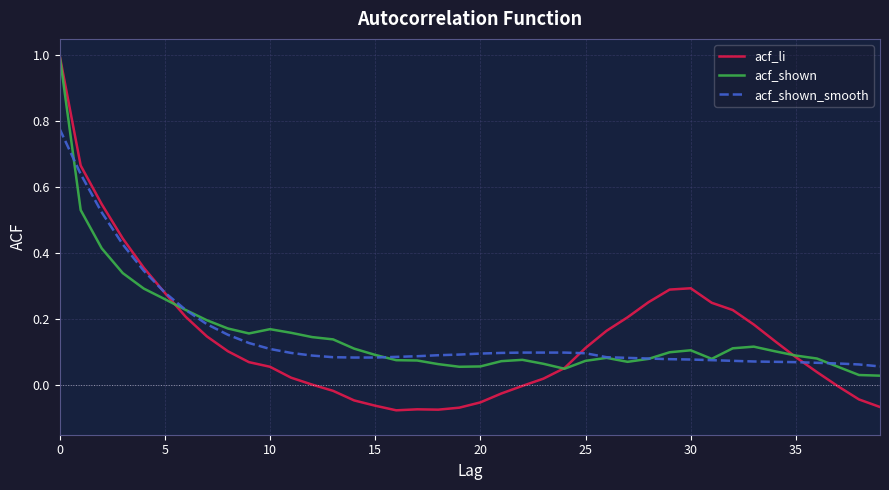

Which series has the widest spread of values?

acf_li